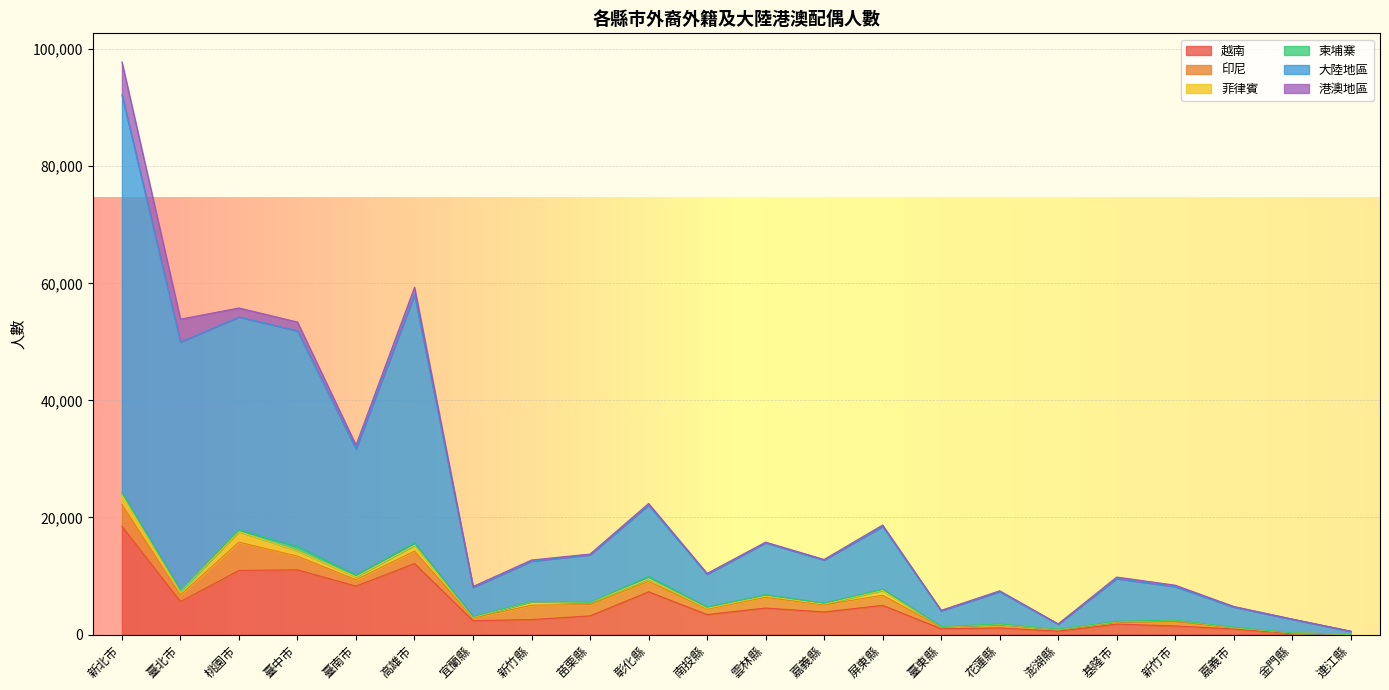

Does the chart display data point markers on the line(s)?

No